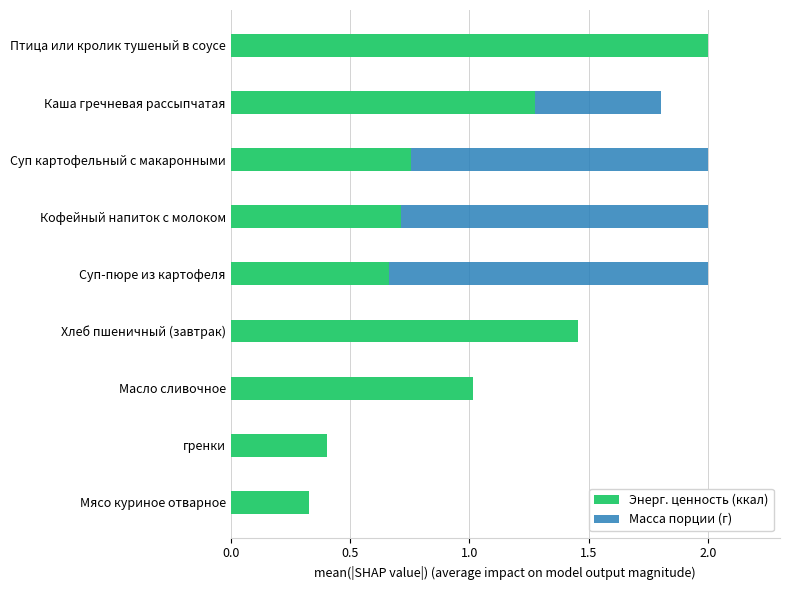

What is the lowest value of the Масса порции (г) series?

0.1